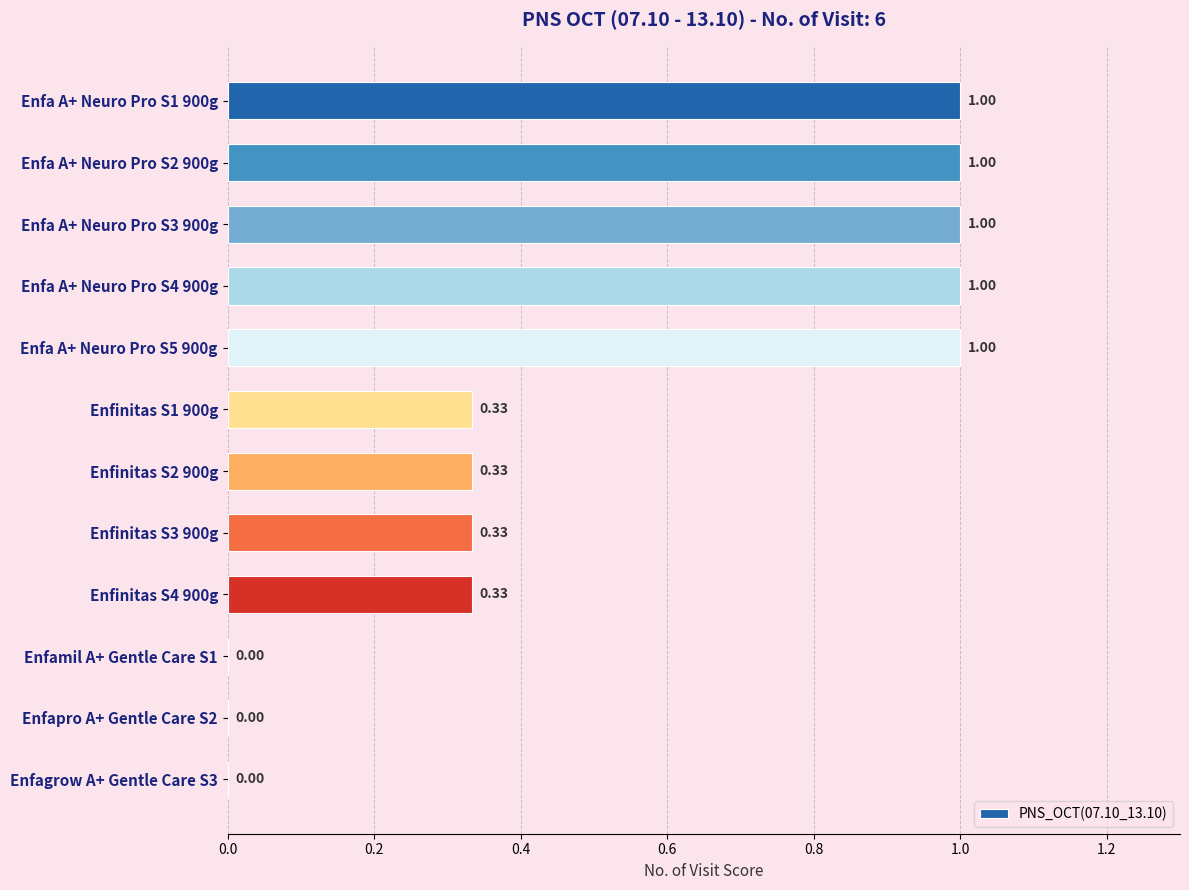

What is the change in value from Enfa A+ Neuro Pro S4 900g to Enfinitas S1 900g?

-0.7